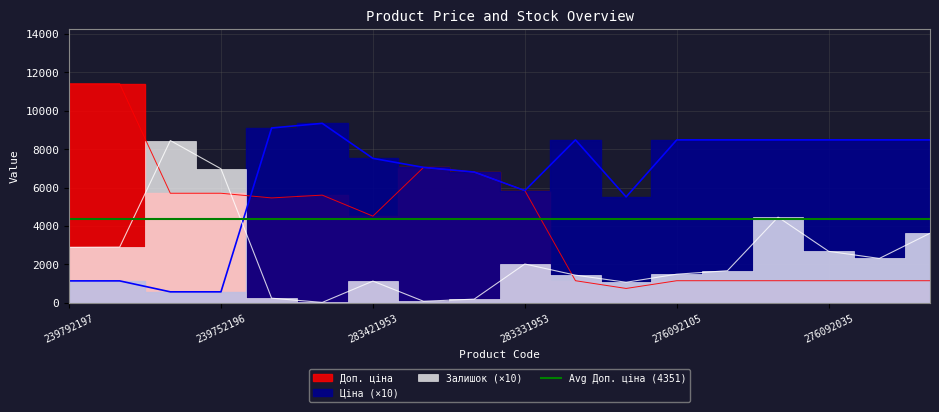

At which category does the chart reach its minimum across all series?

283451953